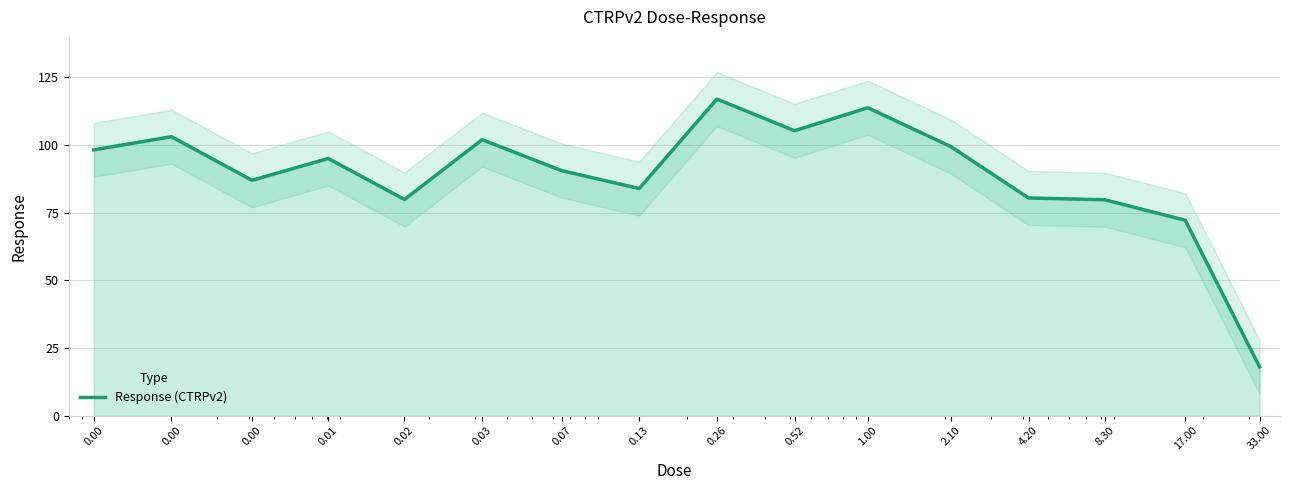

How many points are higher than both their immediate neighbors (excluding endpoints)?

5